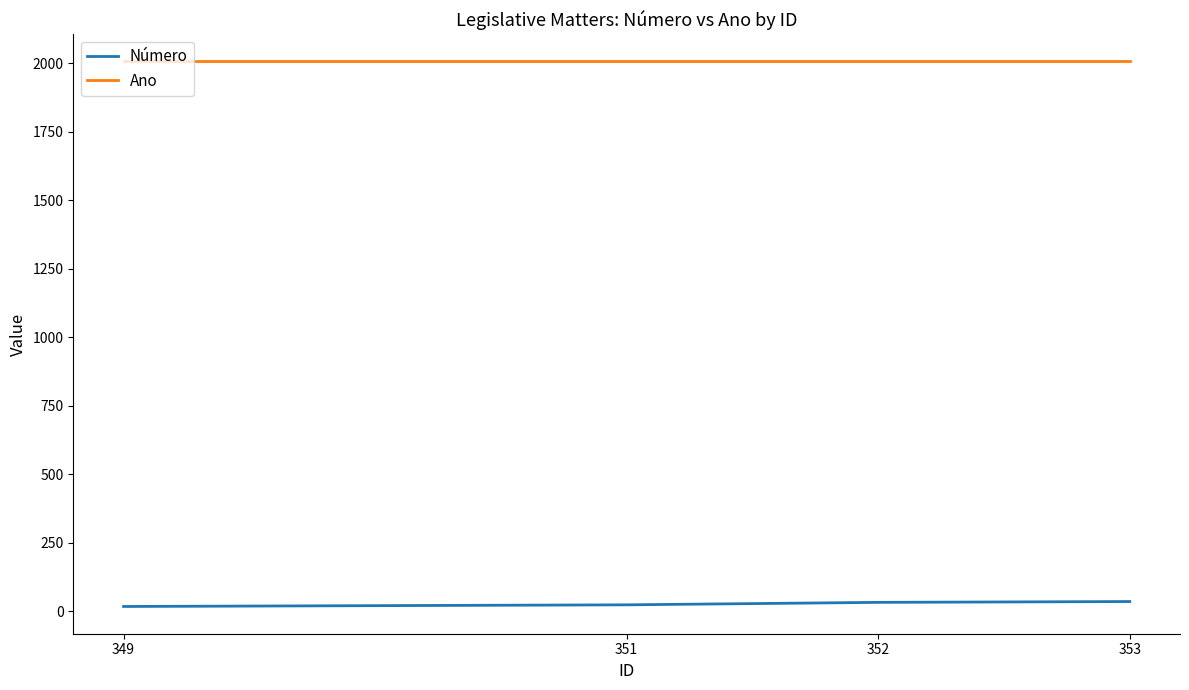

What is the difference between the second highest and second lowest values in the Número series?

9